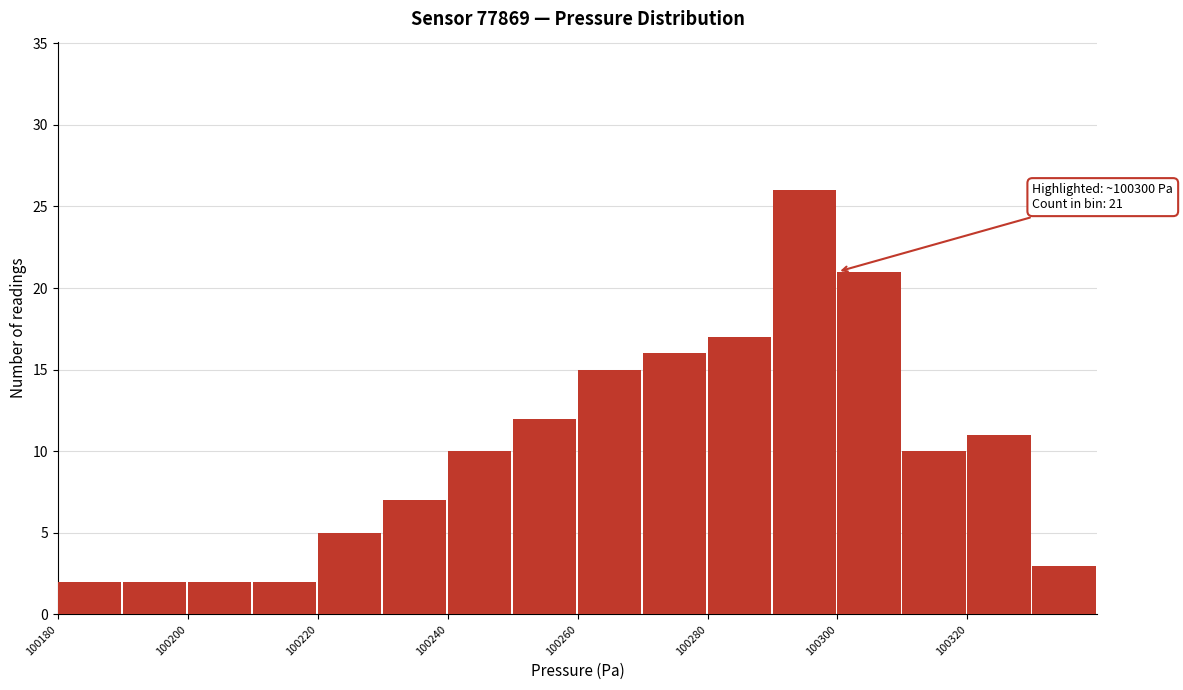

Over which range of the x-axis is the bar tallest?

100290 to 100300